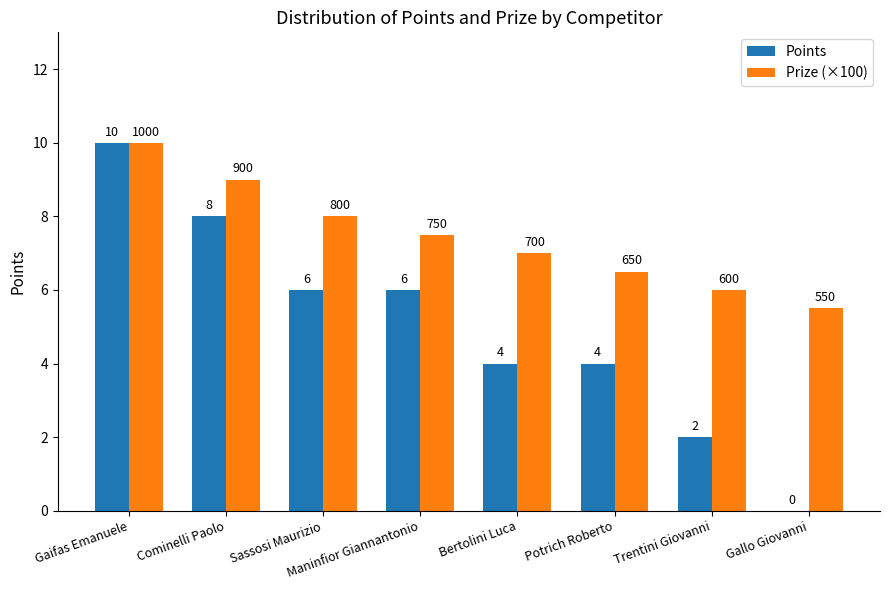

What is the total value across all series at Maninfior Giannantonio?

13.5